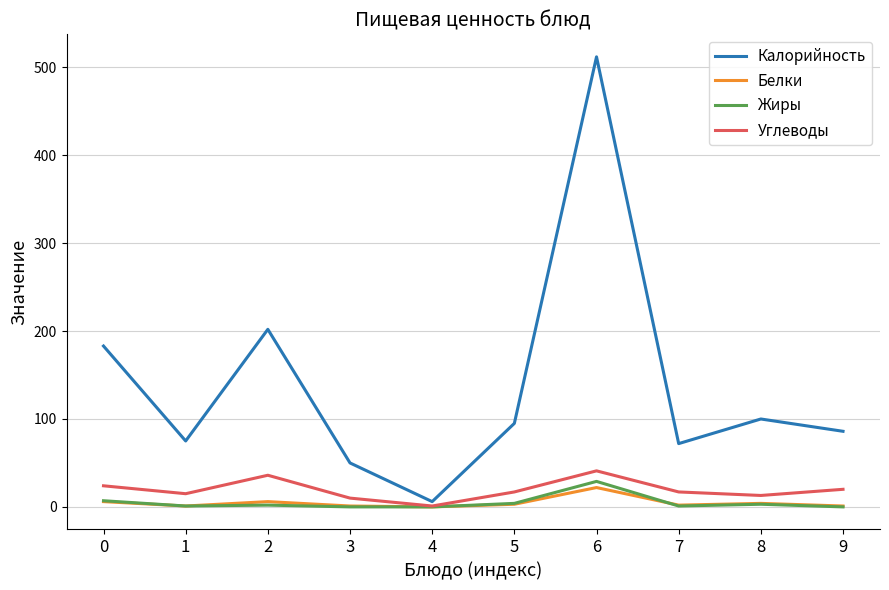

Which series has the largest total across all categories?

Калорийность